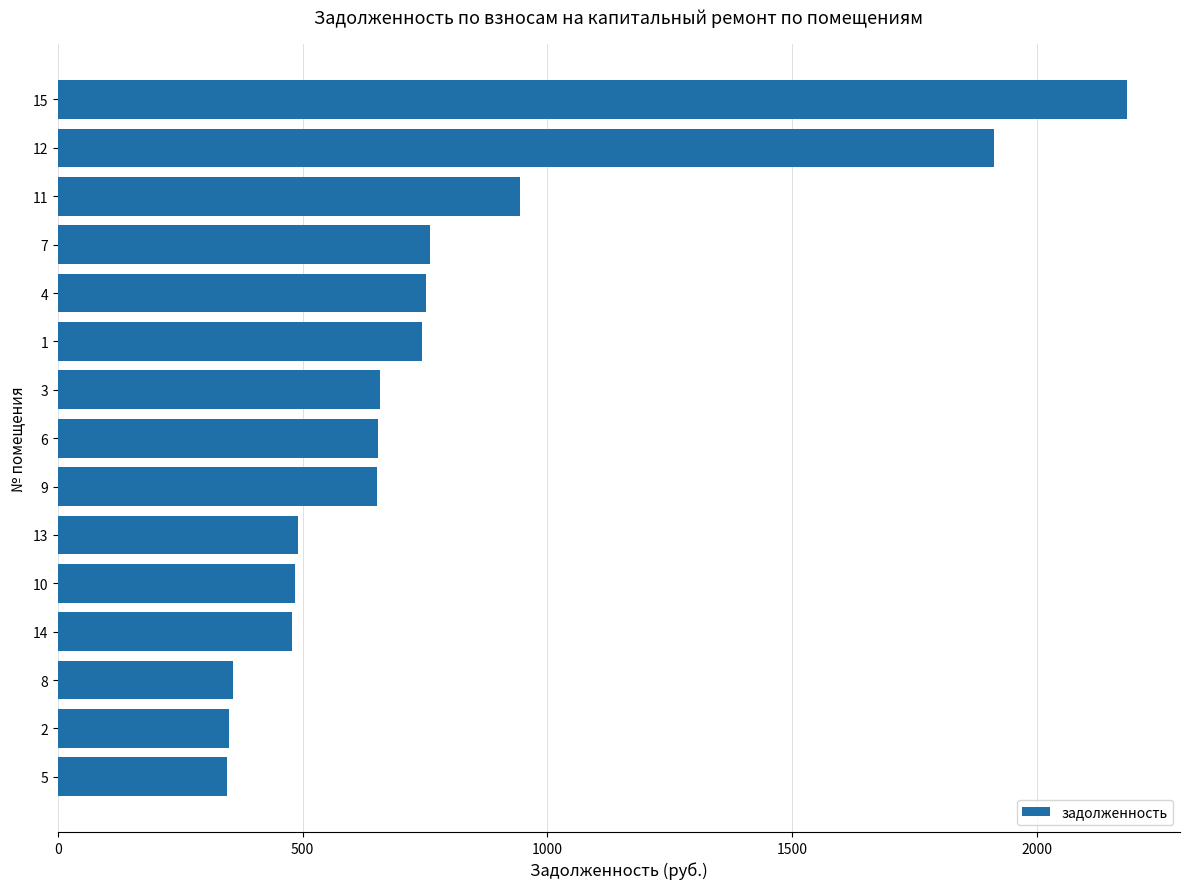

What is the difference between the second highest and second lowest values?

1563.4